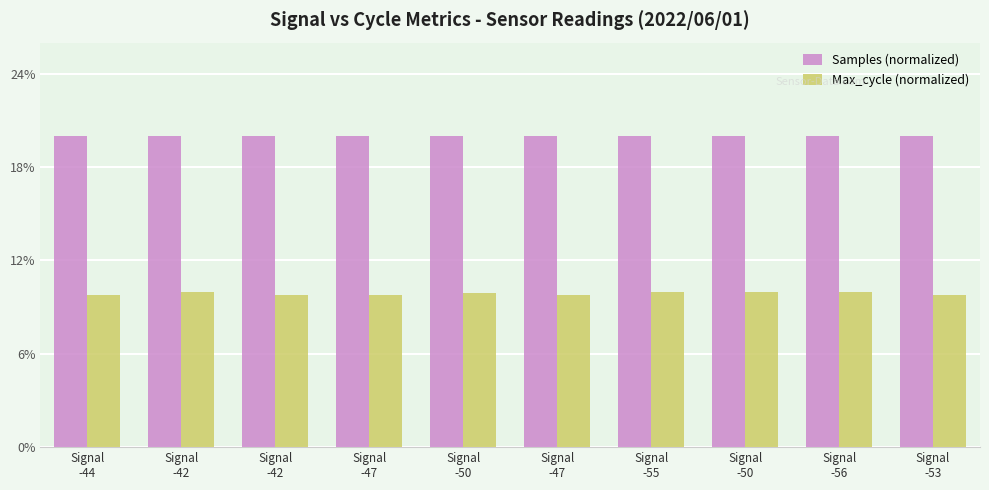

What are all the series names shown in the legend?

Samples (normalized), Max_cycle (normalized)